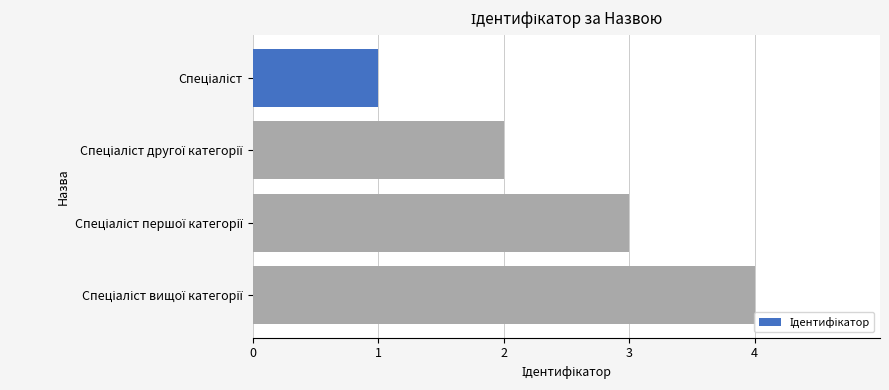

What is the maximum value shown in the chart?

4